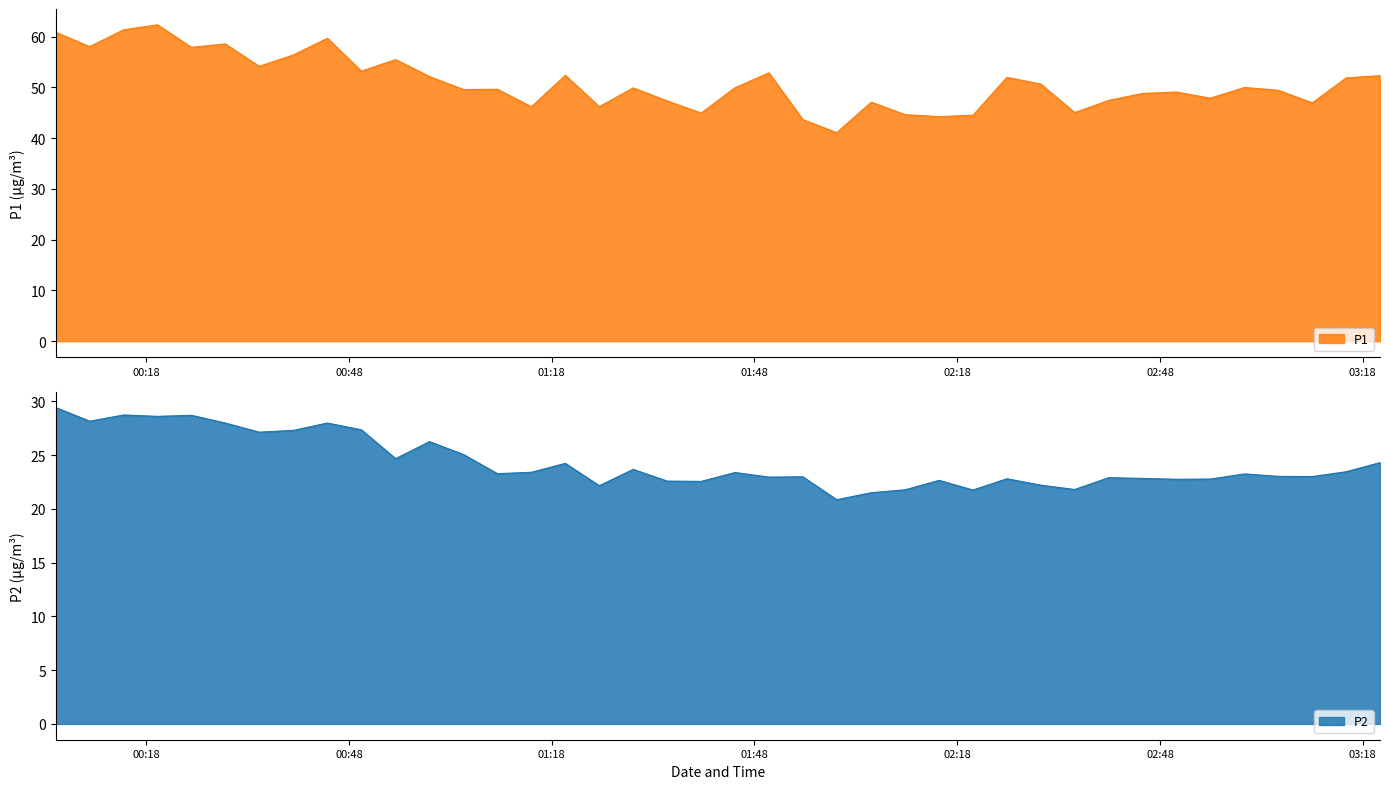

What is the highest value of the P1 series?

62.4